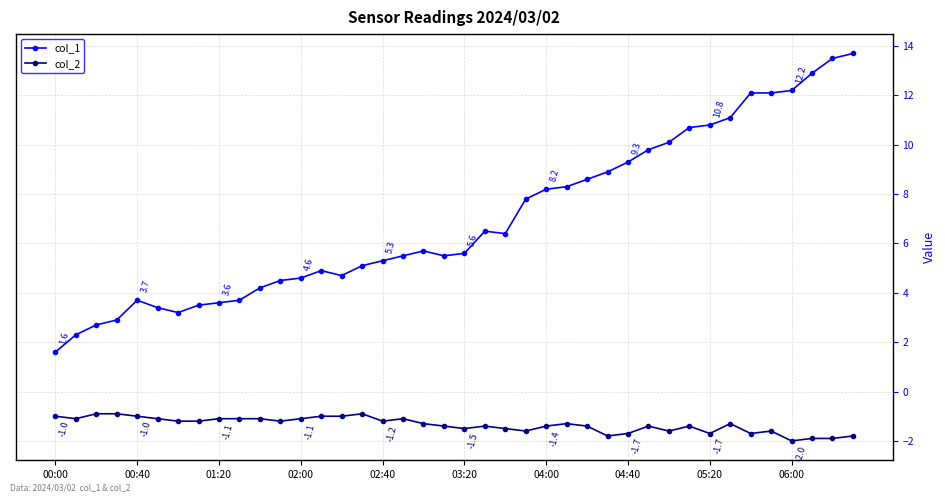

True or false: col_2 and col_1 intersect in this chart.

False